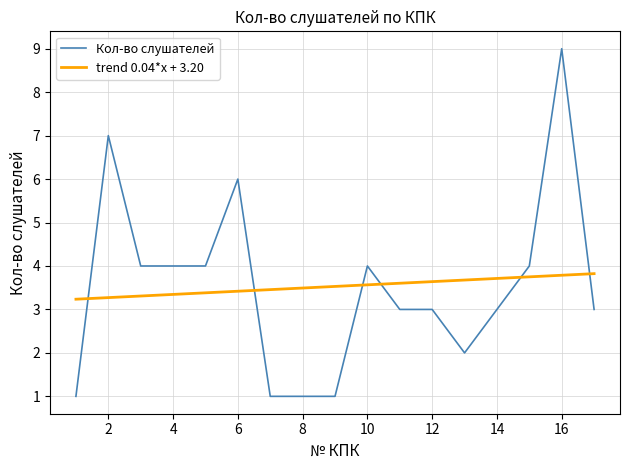

What are all the series names shown in the legend?

Кол-во слушателей, trend 0.04*x + 3.20